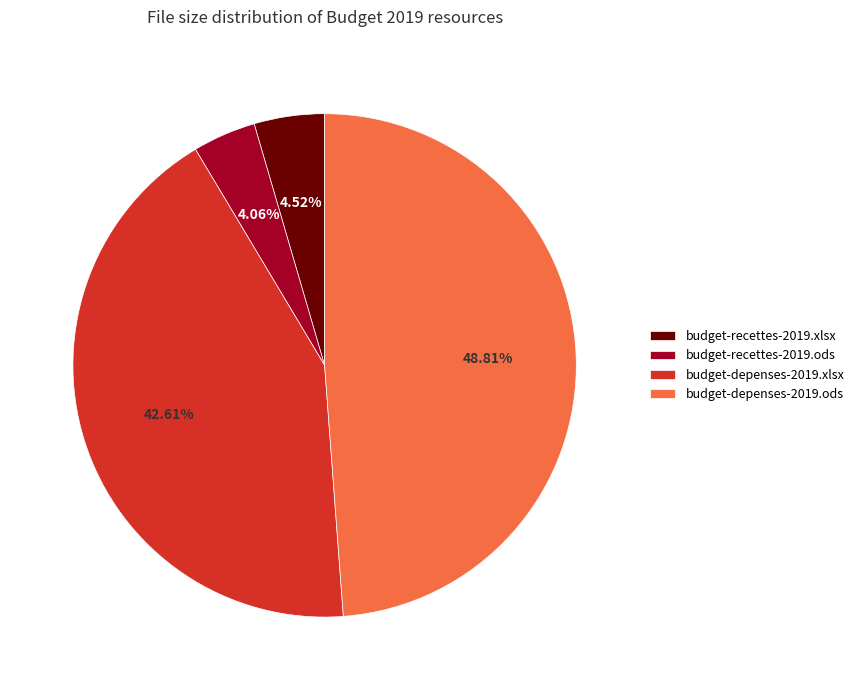

Do budget-recettes-2019.ods and budget-recettes-2019.xlsx together represent more than half of the pie?

No